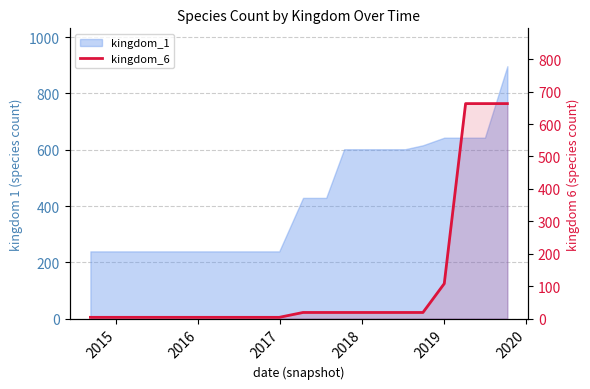

Does the chart have visible grid lines?

Yes